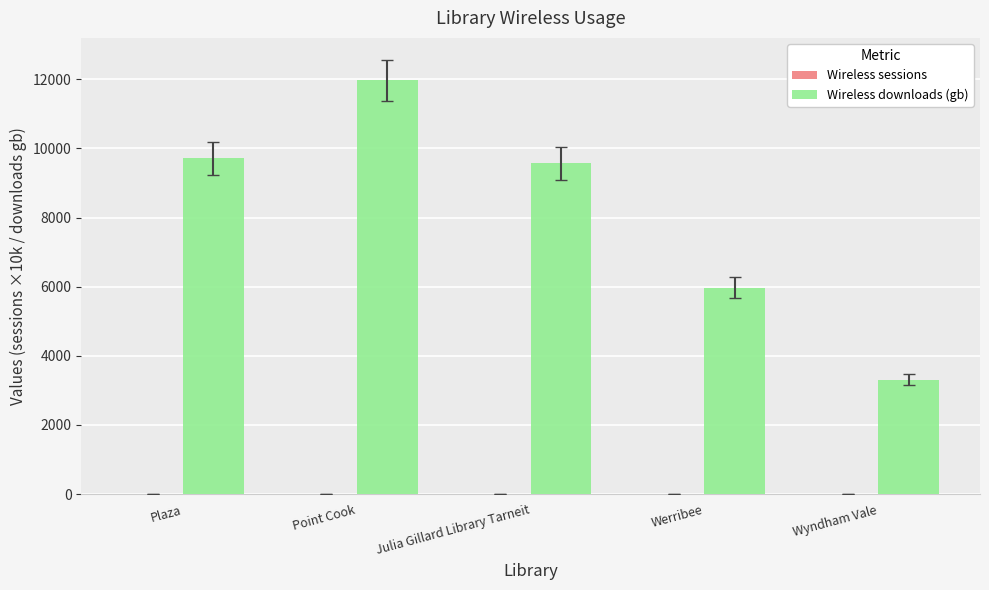

How many values in the Wireless downloads (gb) series exceed 9564?

3